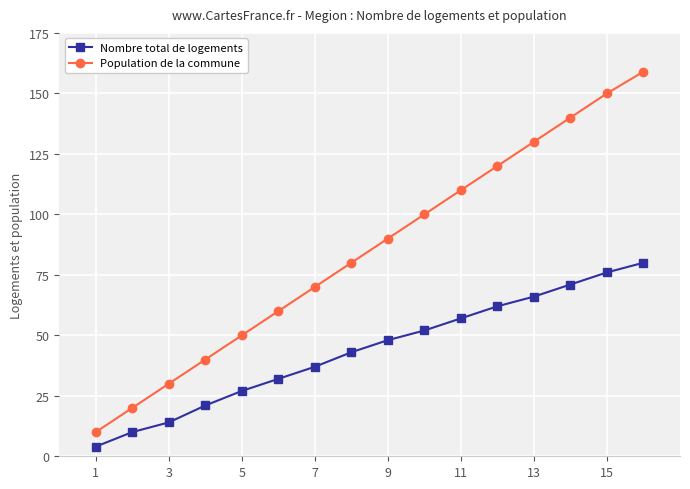

True or false: Population de la commune has more than 2 interior local peaks.

False